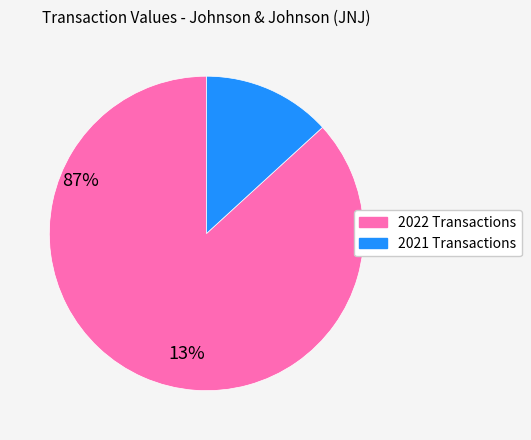

True or false: 2021 Transactions accounts for 5% of the total.

False